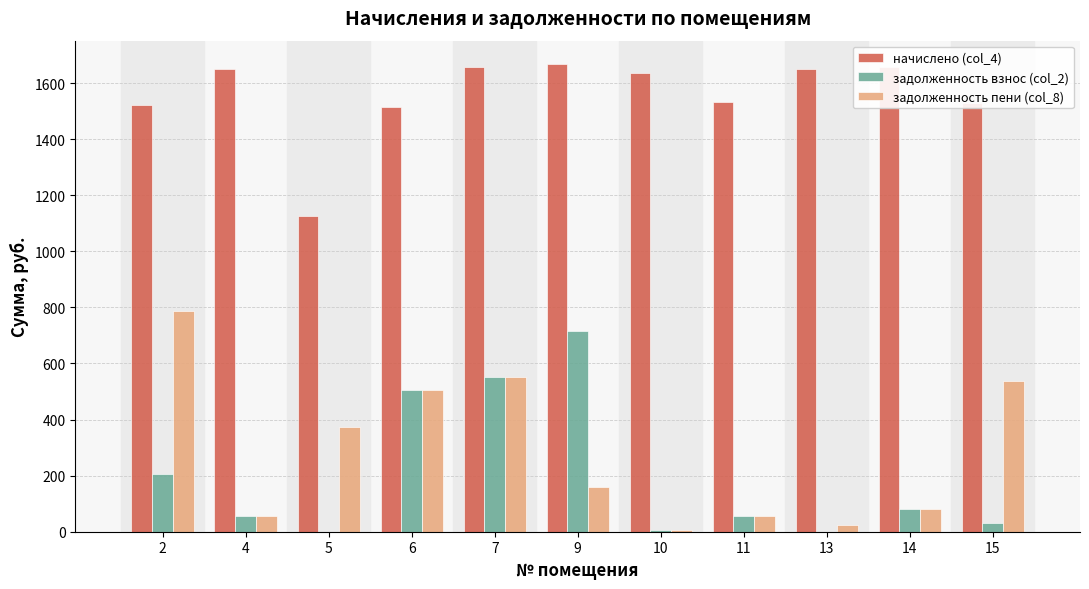

What is the spread (max minus min) of values at 11?

1478.0